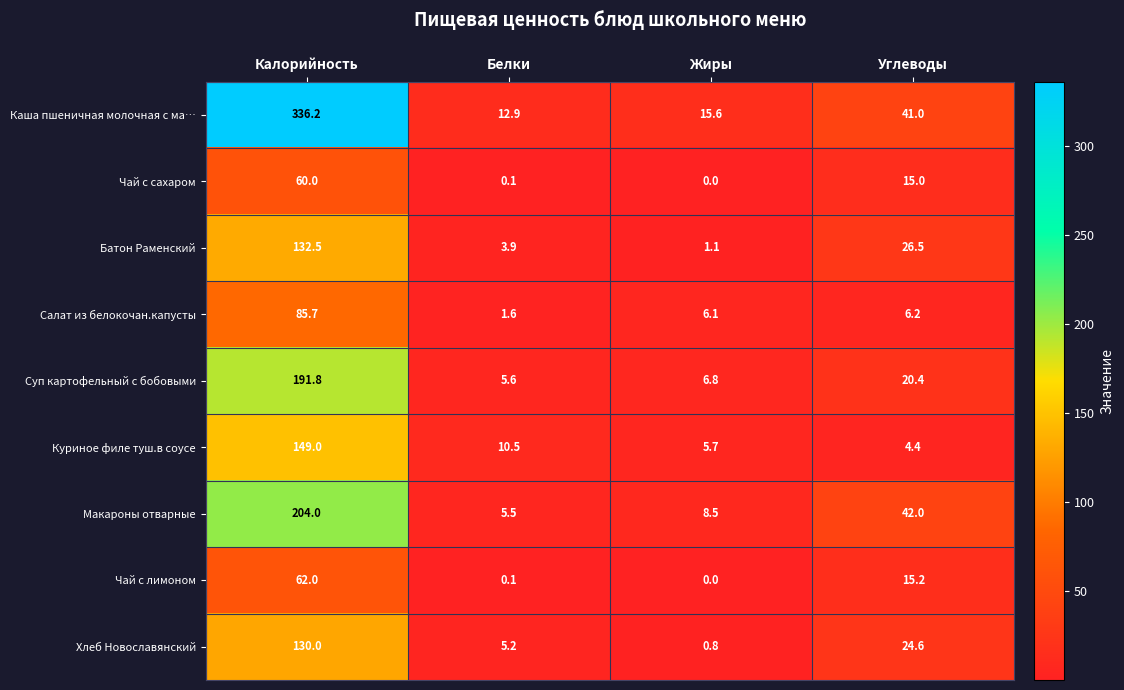

The value of Суп картофельный с бобовыми at Белки is 5.6. True or false?

True